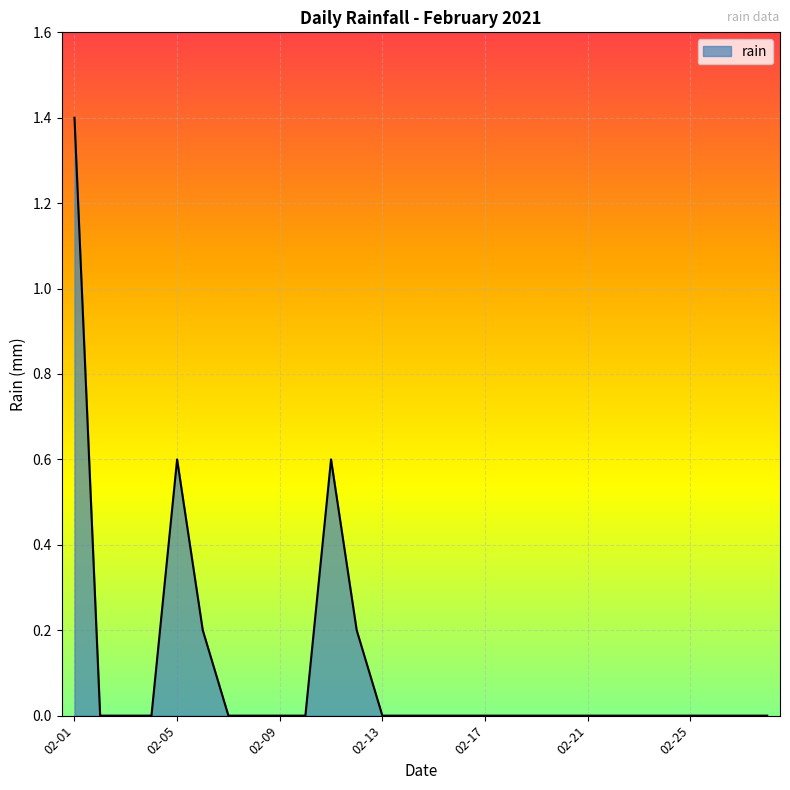

What is the maximum value shown in the chart?

1.4